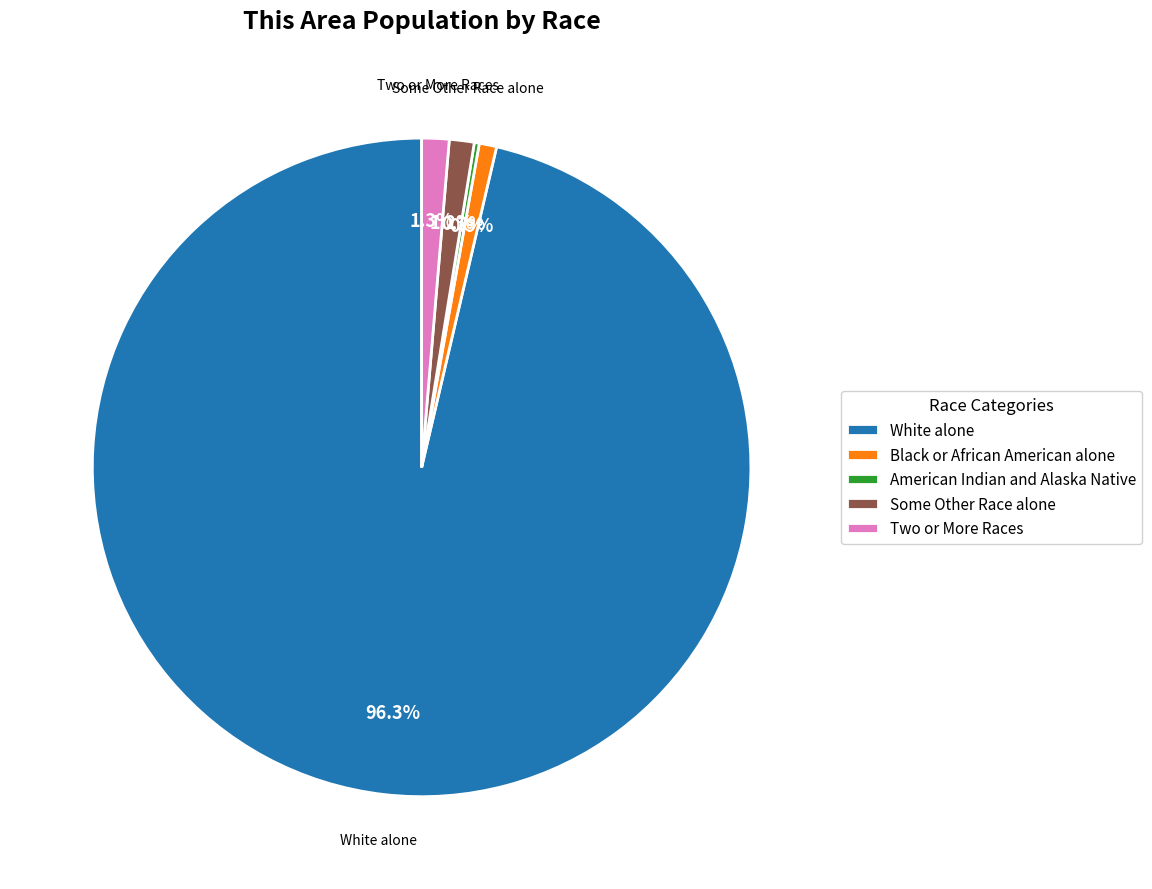

Approximately how many times larger is the value at Two or More Races compared to Some Other Race alone?

1.1